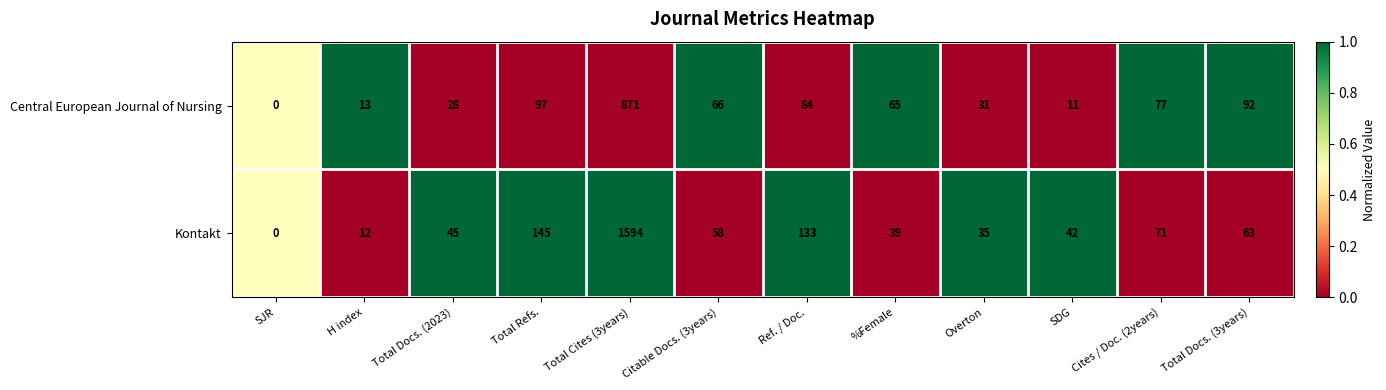

What is the spread (max minus min) of values at Total Docs. (3years)?

29